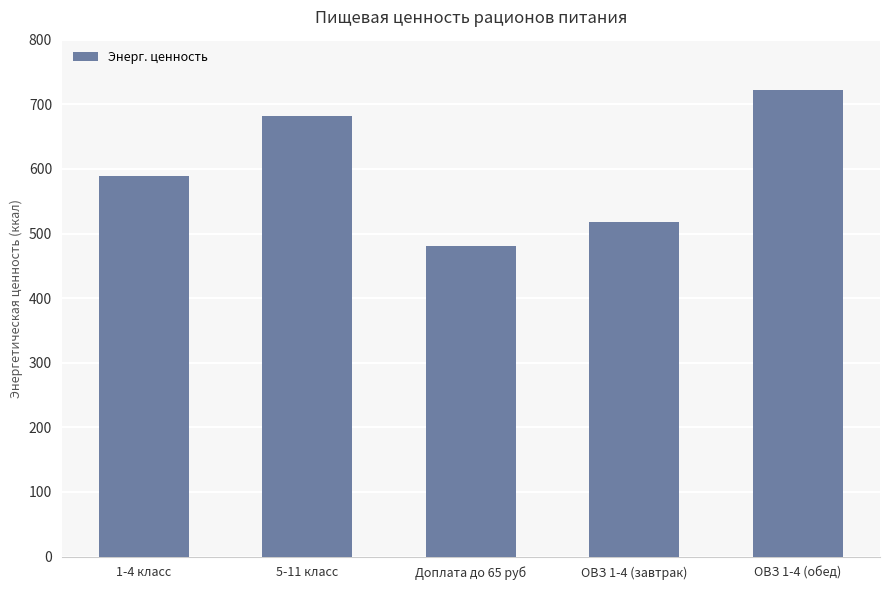

Does the chart contain stacked bars?

No